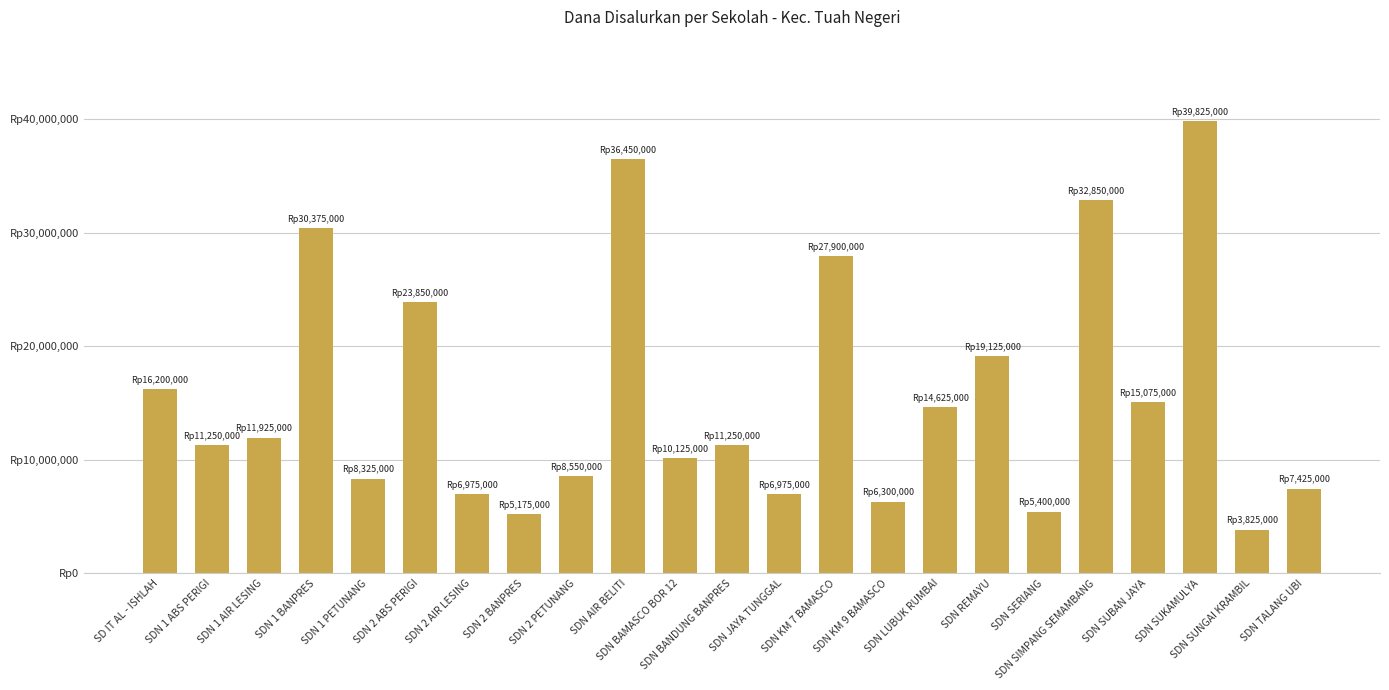

What is the approximate value at SDN SIMPANG SEMAMBANG?

32850000